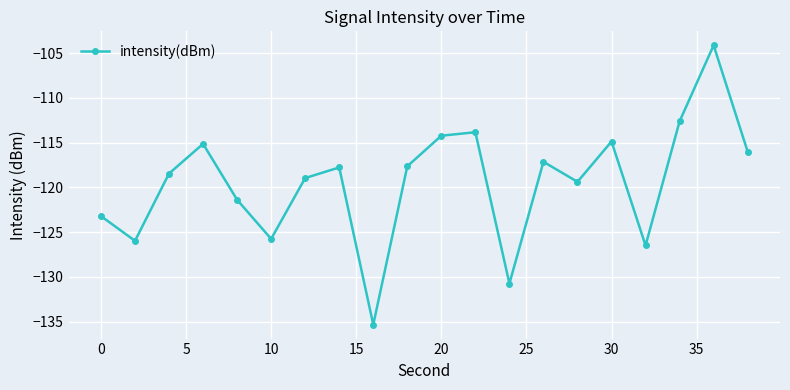

What is the value of the 19th point from the left?

-104.1